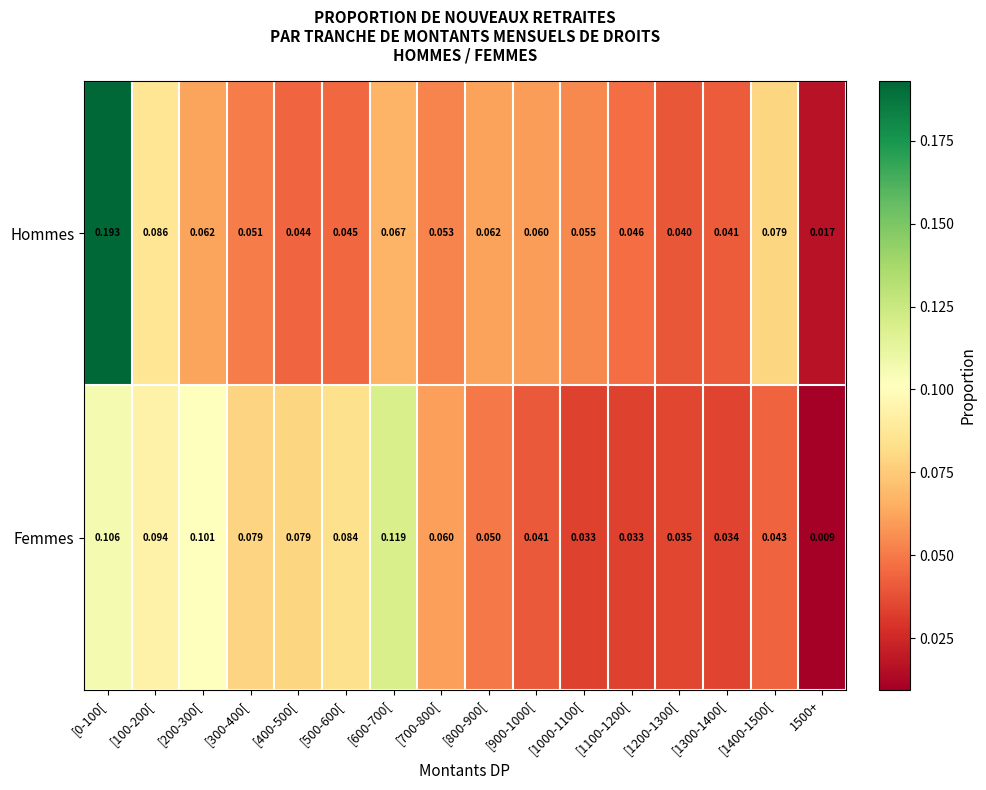

List the series in order of their peak value, lowest first.

Femmes, Hommes